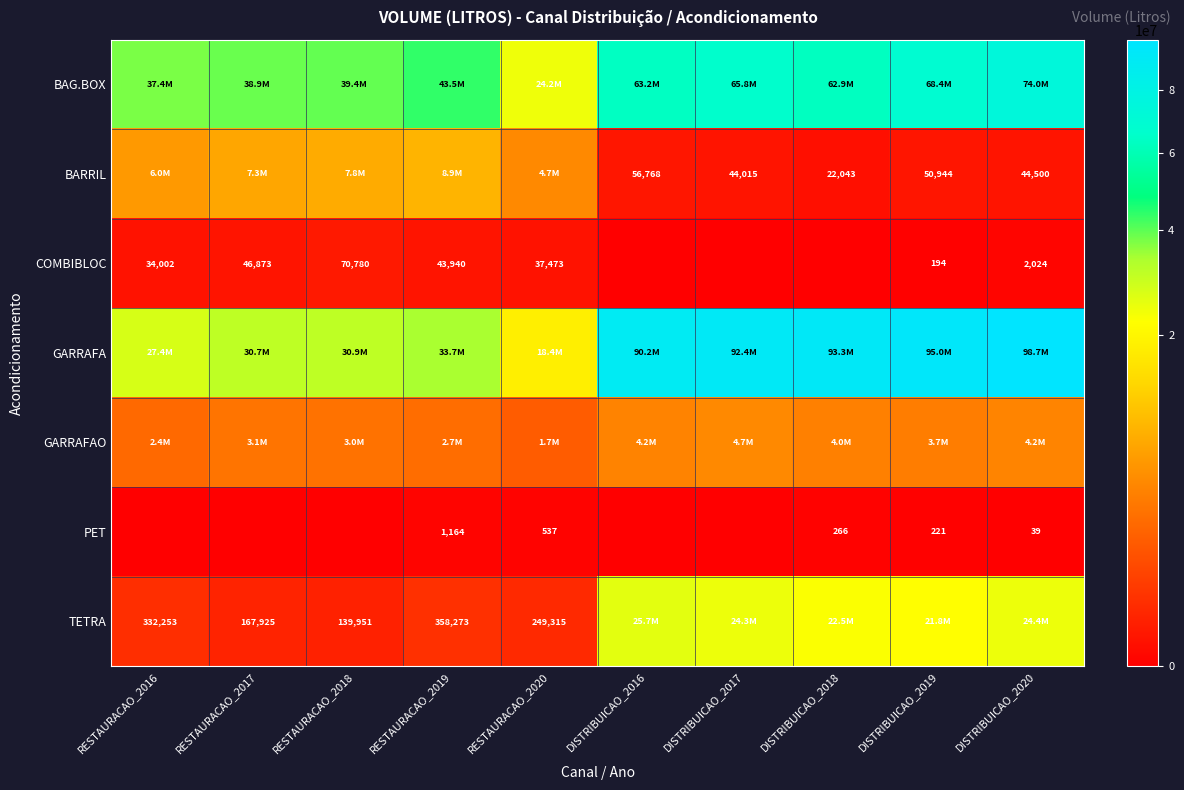

At which category is the sum across all series the highest?

DISTRIBUICAO_2020